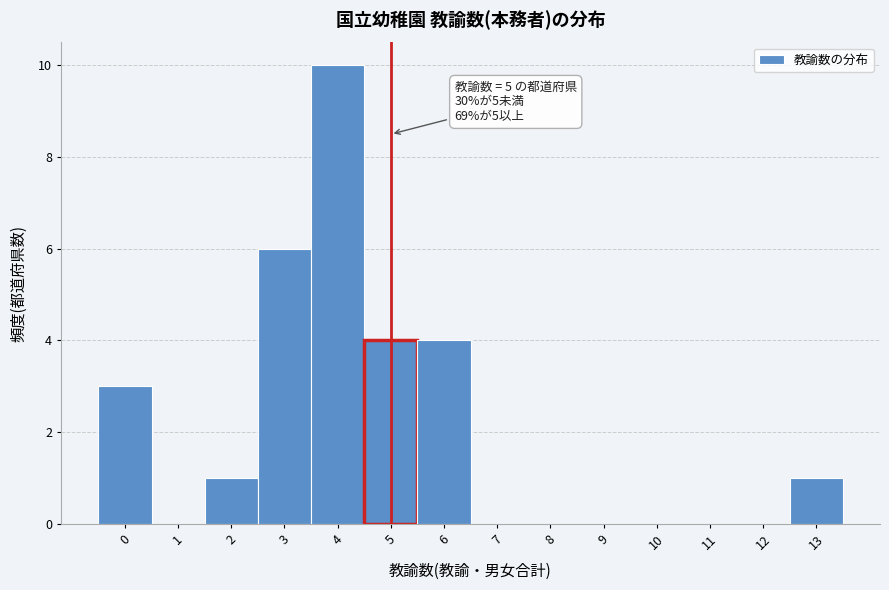

Which range on the x-axis has the tallest bar?

3.5 to 4.5